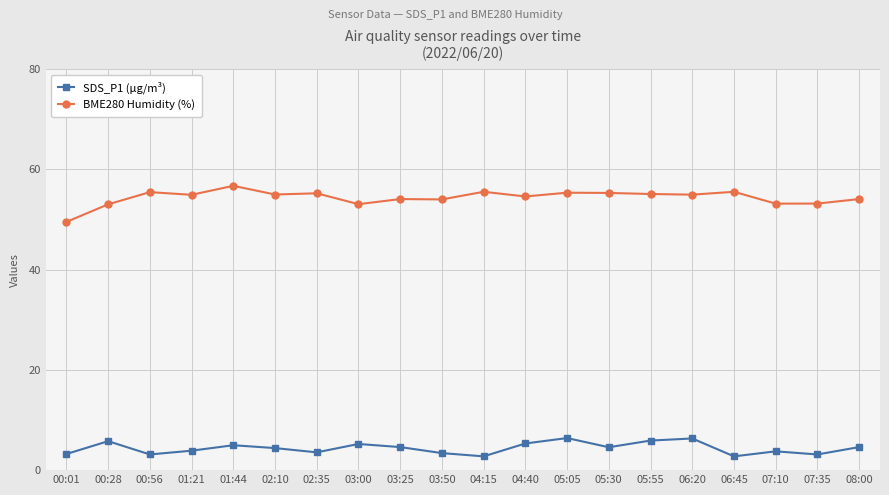

True or false: BME280 Humidity (%) has more than 2 interior local peaks.

True